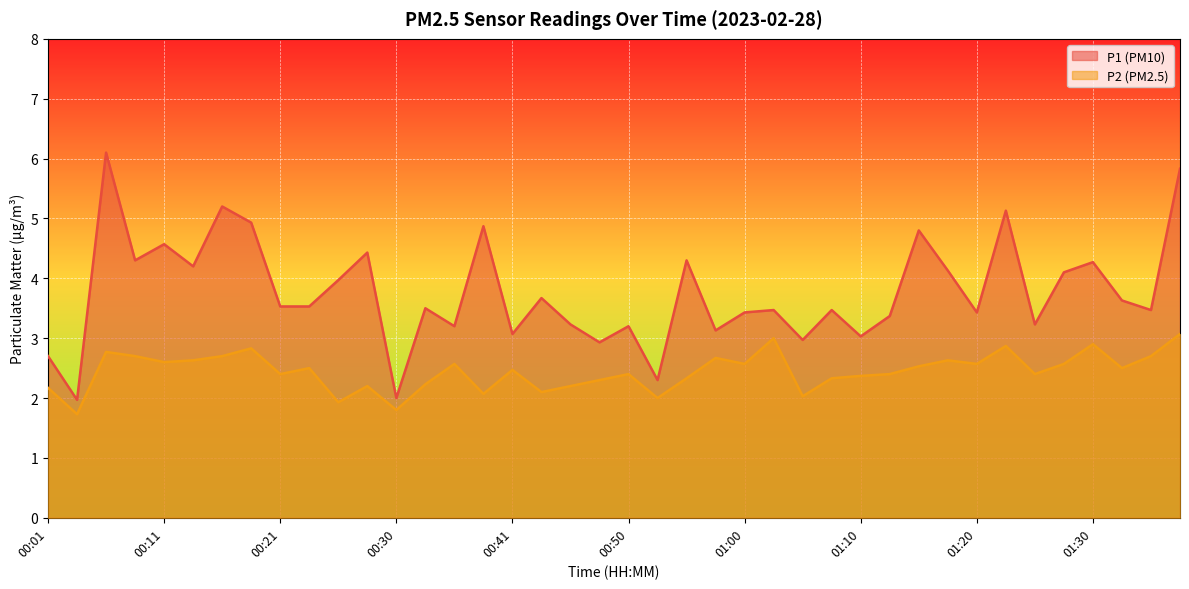

Reading left to right, extract all data points from this chart.

P1: 00:01=2.7	00:04=2.0	00:06=6.1	00:08=4.3	00:11=4.6	00:13=4.2	00:16=5.2	00:18=4.9	00:21=3.5	00:23=3.5	00:26=4.0	00:28=4.4	00:30=2.0	00:33=3.5	00:36=3.2	00:38=4.9	00:41=3.1	00:43=3.7	00:46=3.2	00:48=2.9	00:50=3.2	00:53=2.3	00:55=4.3	00:58=3.1	01:00=3.4	01:03=3.5	01:05=3.0	01:08=3.5	01:10=3.0	01:12=3.4	01:15=4.8	01:17=4.1	01:20=3.4	01:22=5.1	01:25=3.2	01:27=4.1	01:30=4.3	01:32=3.6	01:34=3.5	01:37=5.8
P2: 00:01=2.2	00:04=1.7	00:06=2.8	00:08=2.7	00:11=2.6	00:13=2.6	00:16=2.7	00:18=2.8	00:21=2.4	00:23=2.5	00:26=1.9	00:28=2.2	00:30=1.8	00:33=2.2	00:36=2.6	00:38=2.1	00:41=2.5	00:43=2.1	00:46=2.2	00:48=2.3	00:50=2.4	00:53=2.0	00:55=2.3	00:58=2.7	01:00=2.6	01:03=3.0	01:05=2.0	01:08=2.3	01:10=2.4	01:12=2.4	01:15=2.5	01:17=2.6	01:20=2.6	01:22=2.9	01:25=2.4	01:27=2.6	01:30=2.9	01:32=2.5	01:34=2.7	01:37=3.1